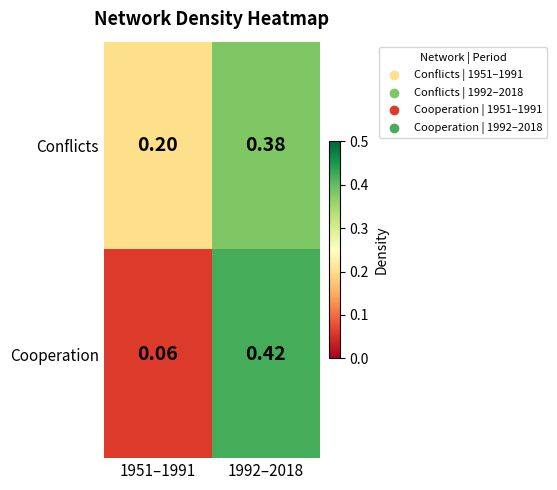

Which series changed the most between 1951–1991 and 1992–2018?

Cooperation